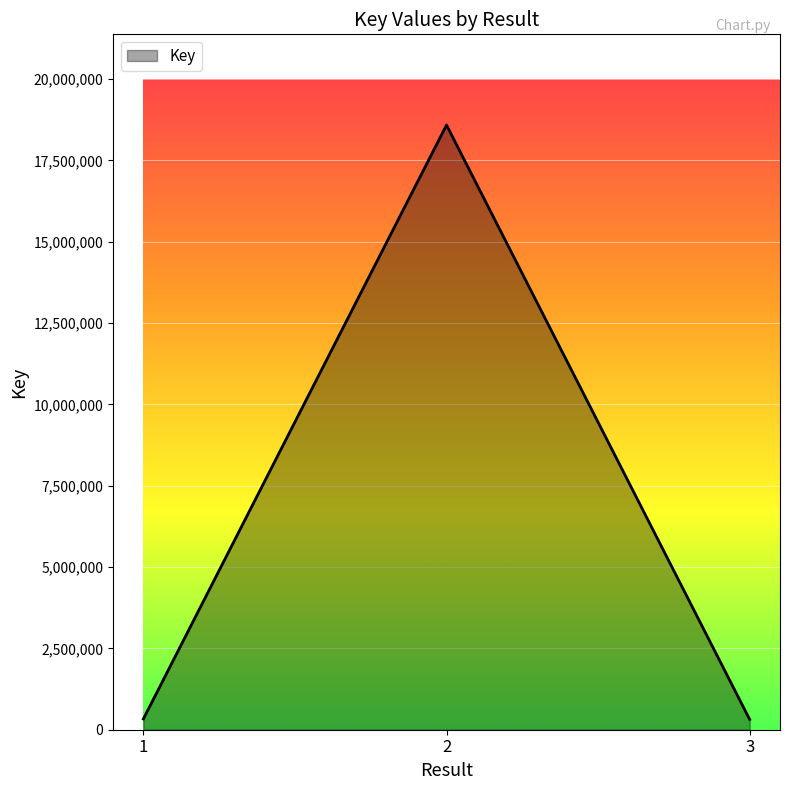

What is the greatest value displayed?

18586620